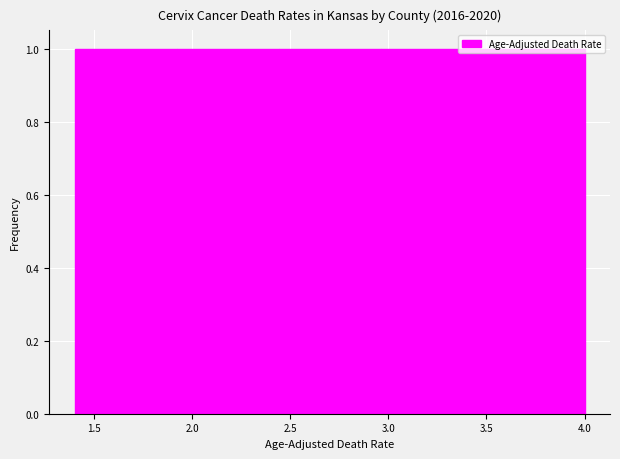

Reading left to right, list every bar in this chart as the range it spans on the x-axis followed by its height. Neither the bar edges nor the heights are printed on the chart, so give them approximately, as read against the axes.

1.40 to 1.92: 1
1.92 to 2.44: 1
2.44 to 2.96: 1
2.96 to 3.48: 1
3.48 to 4.00: 1